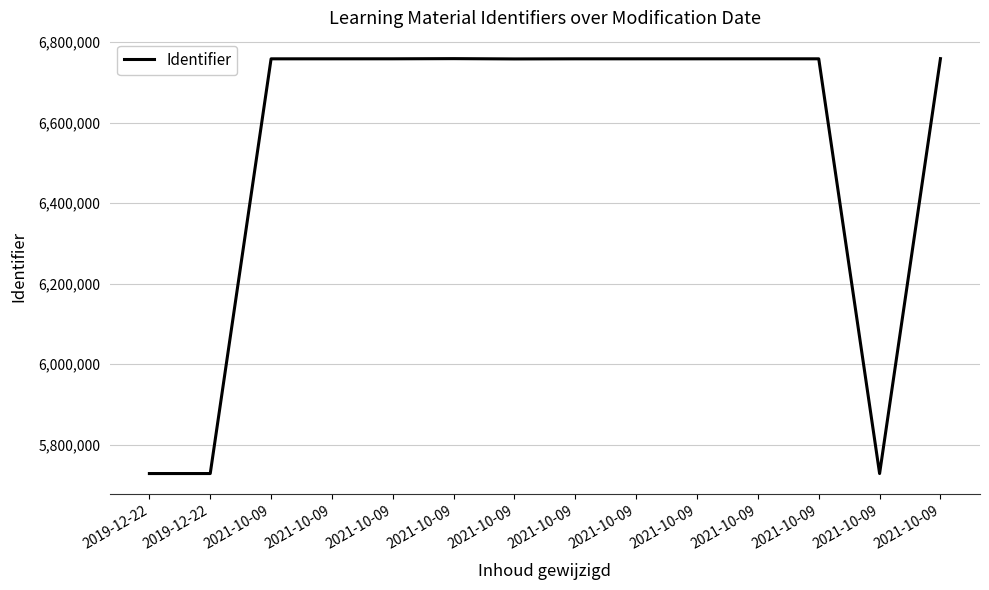

At which category does the data reach its first local peak?

2021-10-09